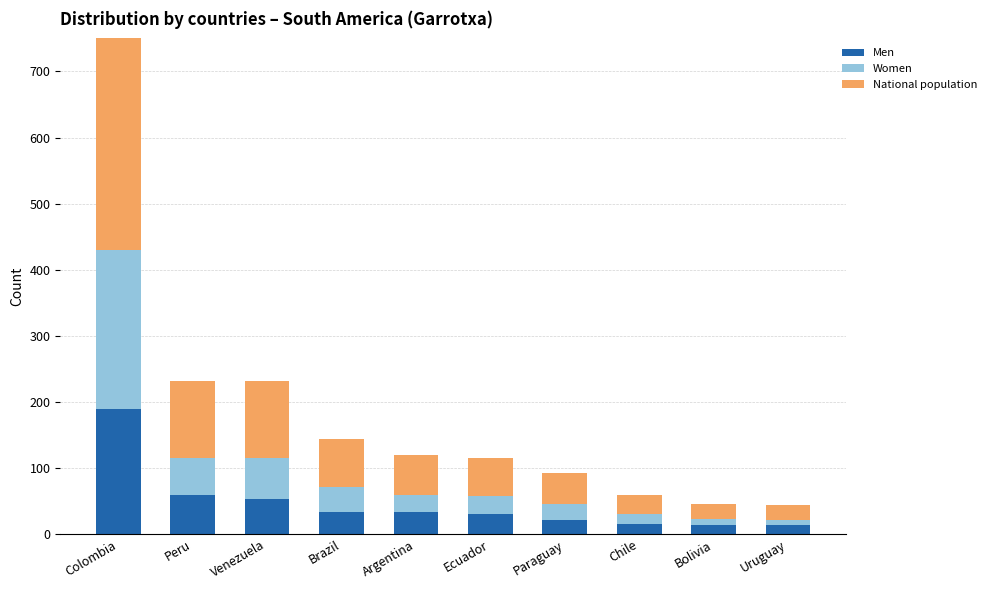

Is the value of Women at Paraguay greater than the value of National population at Bolivia?

Yes